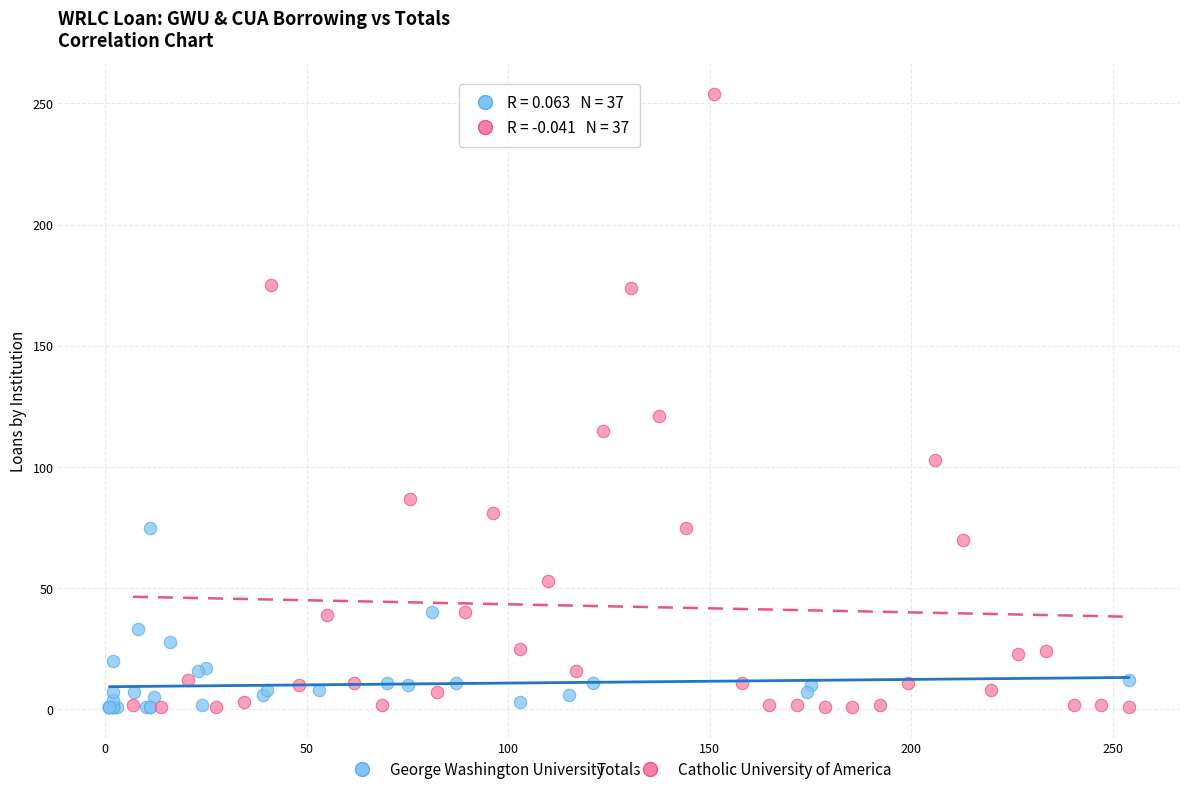

Which series contains the highest Y value?

Catholic University of America